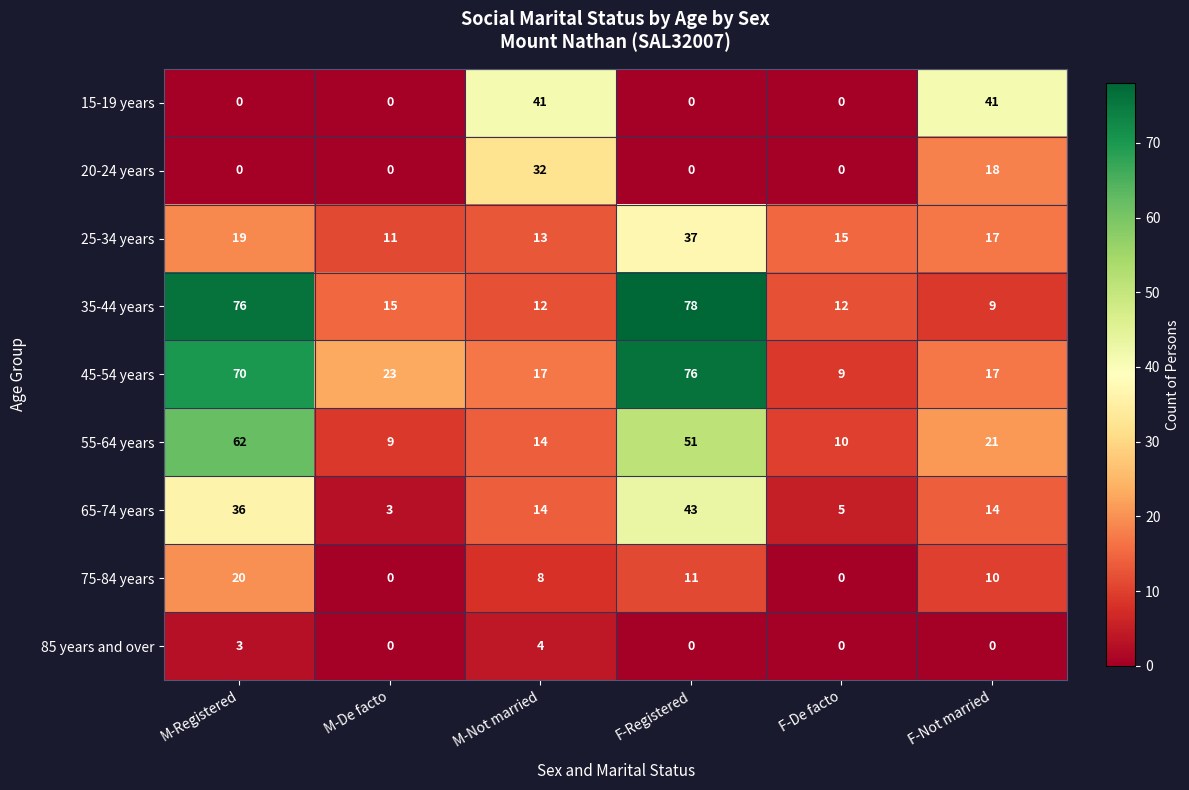

Between M-Not married and F-Registered, which series saw the biggest shift?

35-44 years